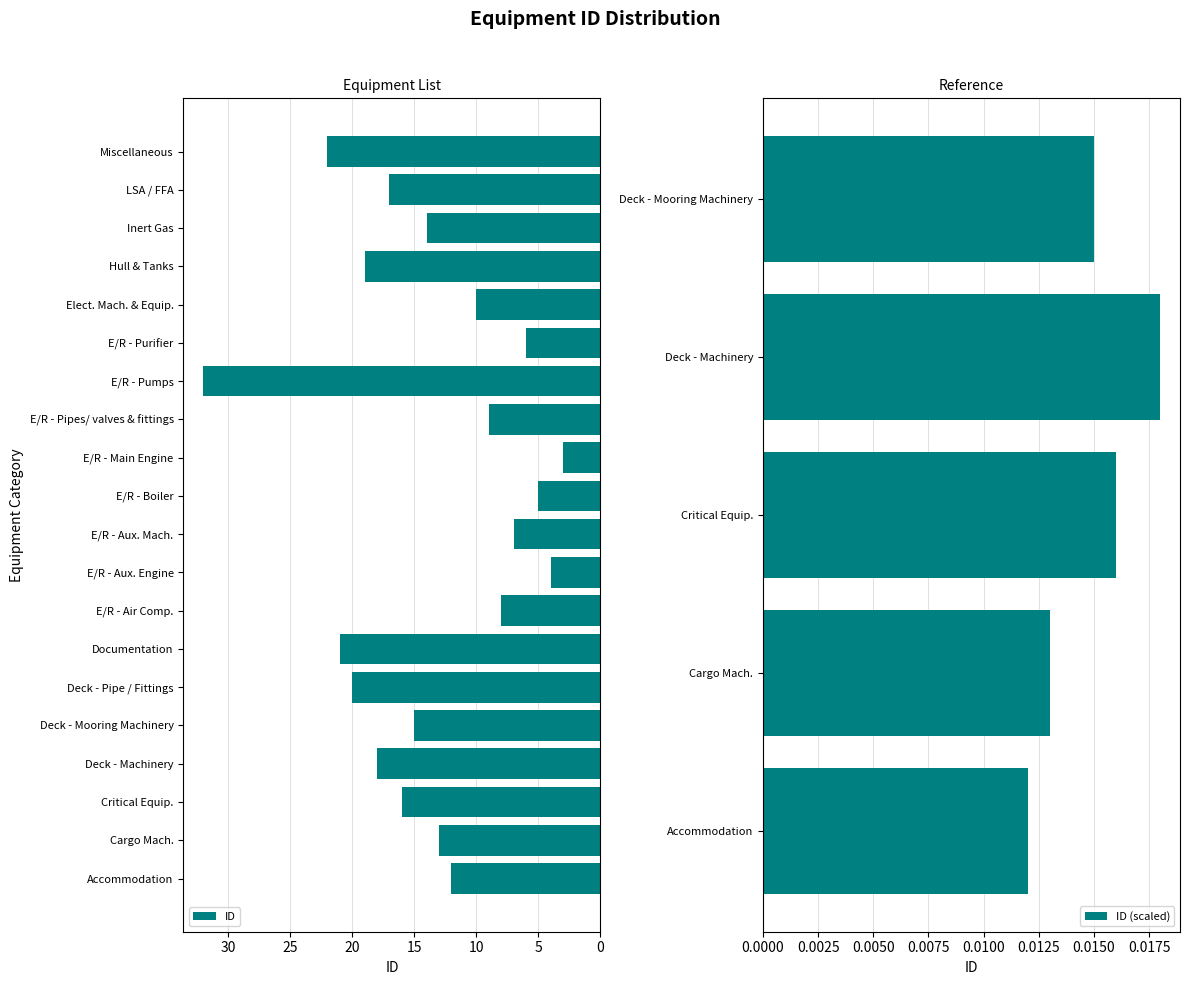

How many data points are less than 14?

10